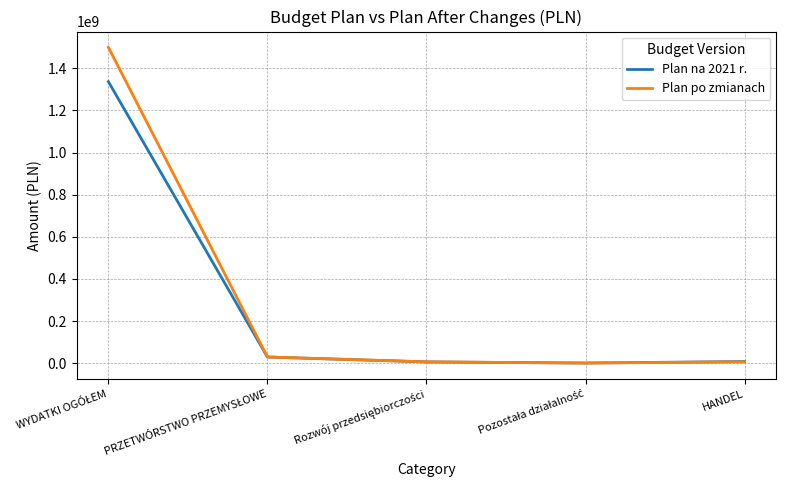

Which series has the widest spread of values?

Plan po zmianach